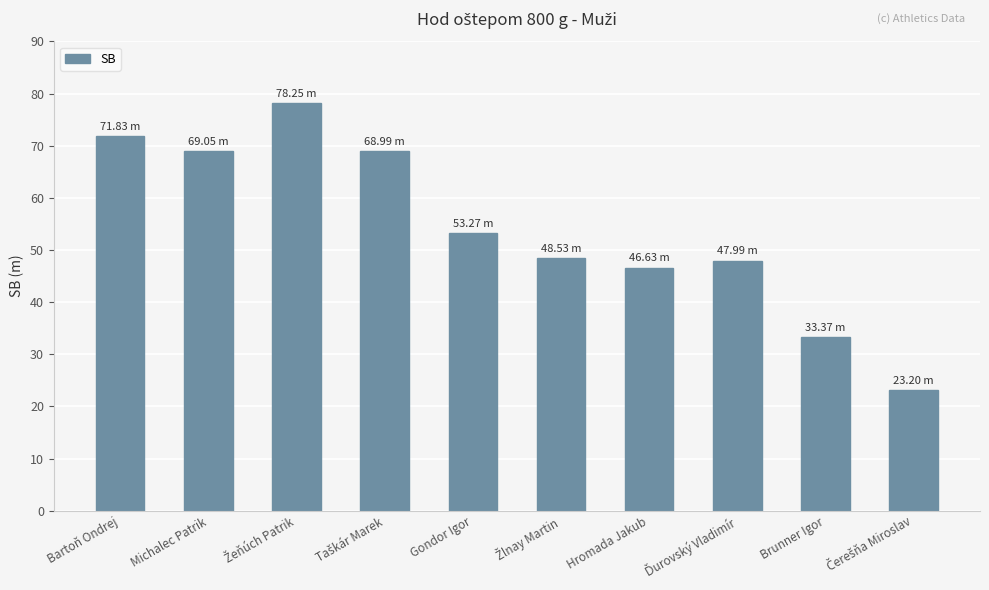

What is the change in value from Bartoň Ondrej to Gondor Igor?

-18.6